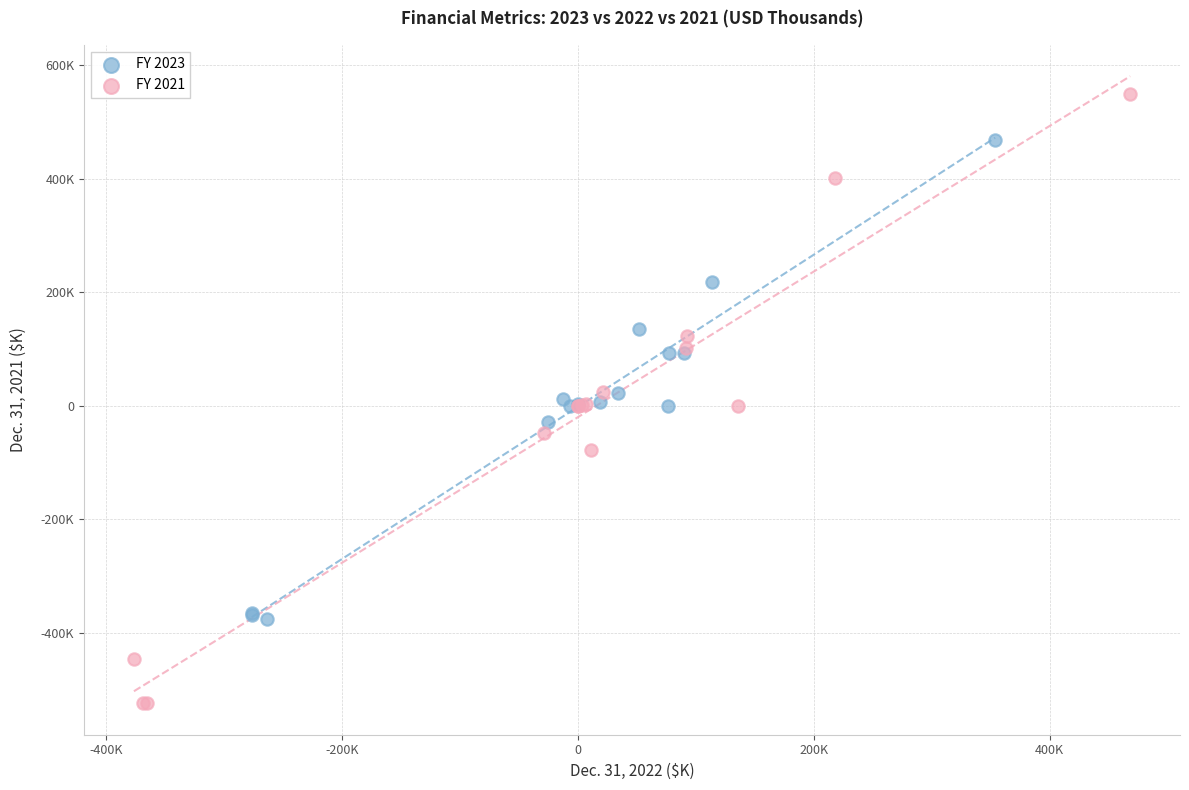

What are all the series names shown in the legend?

FY 2023, FY 2021